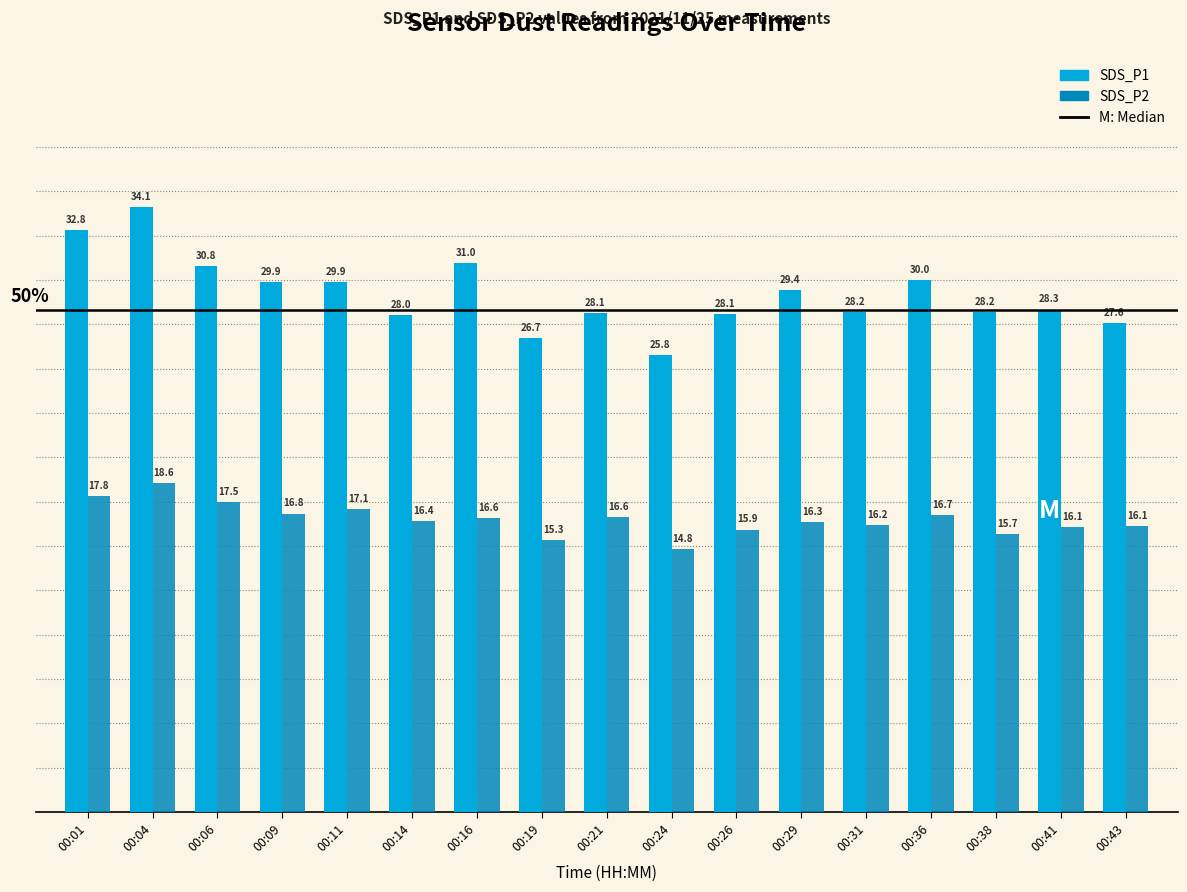

Where is SDS_P2 nearest to the value 16?

00:26